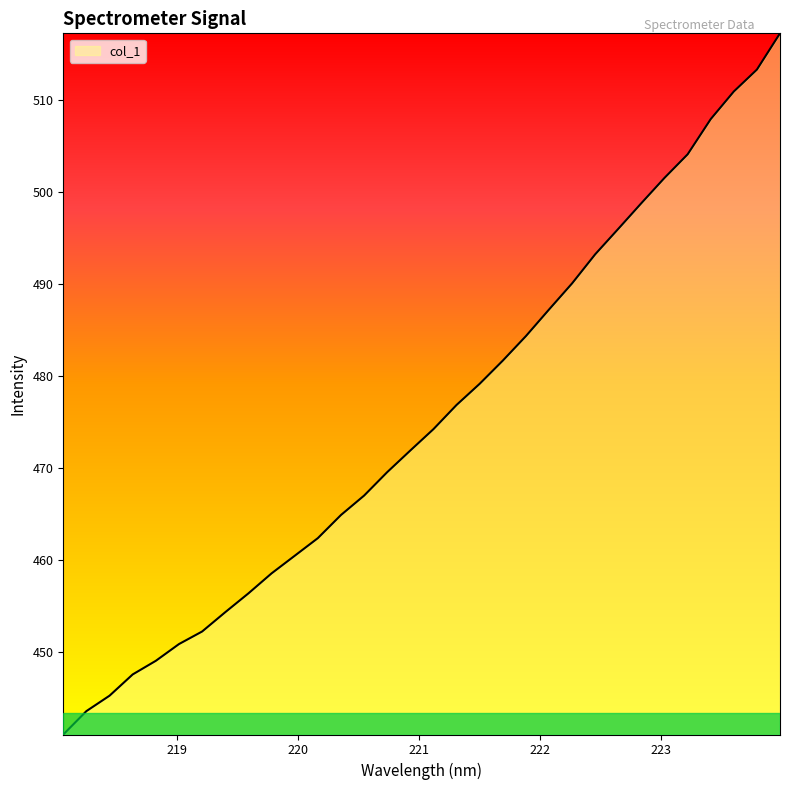

What is the difference between the maximum and minimum values?

76.2